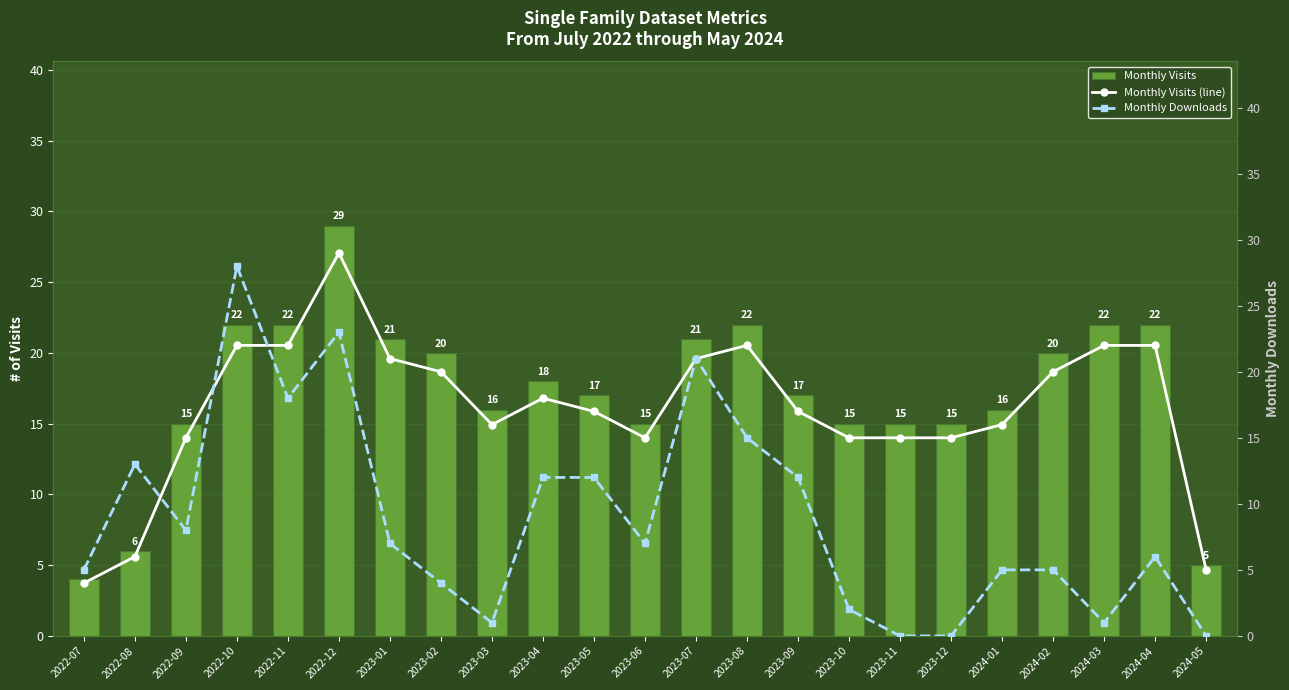

What is the sum of all Monthly Visits values?

395